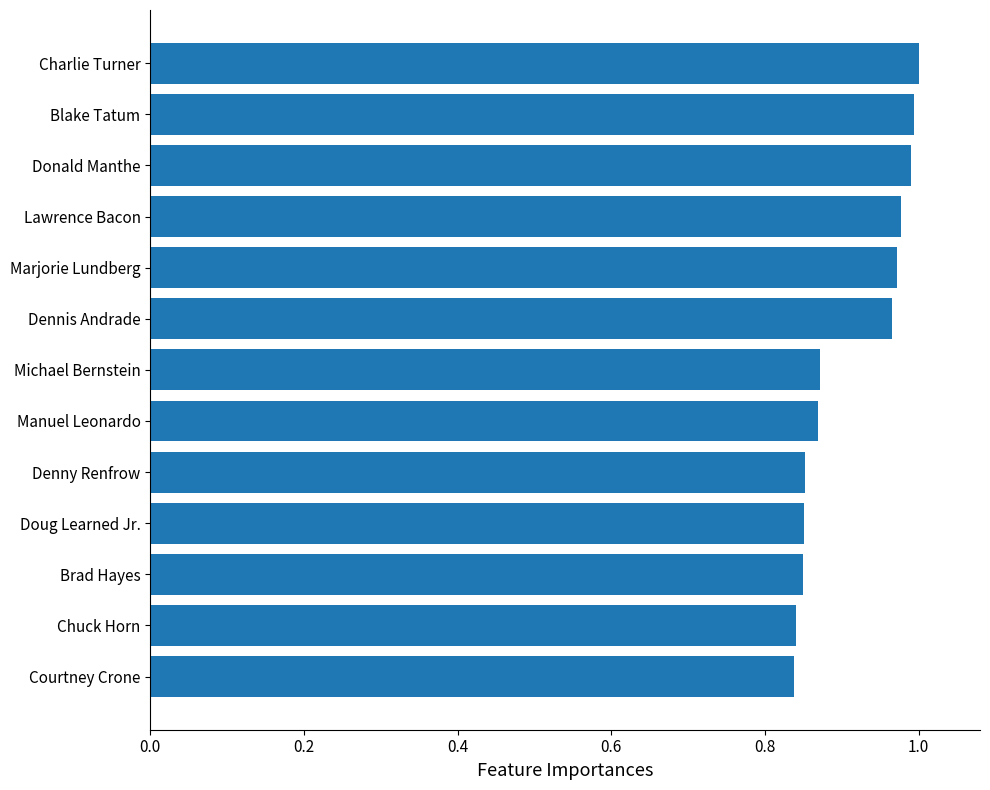

What is the difference between the maximum and minimum values?

0.2